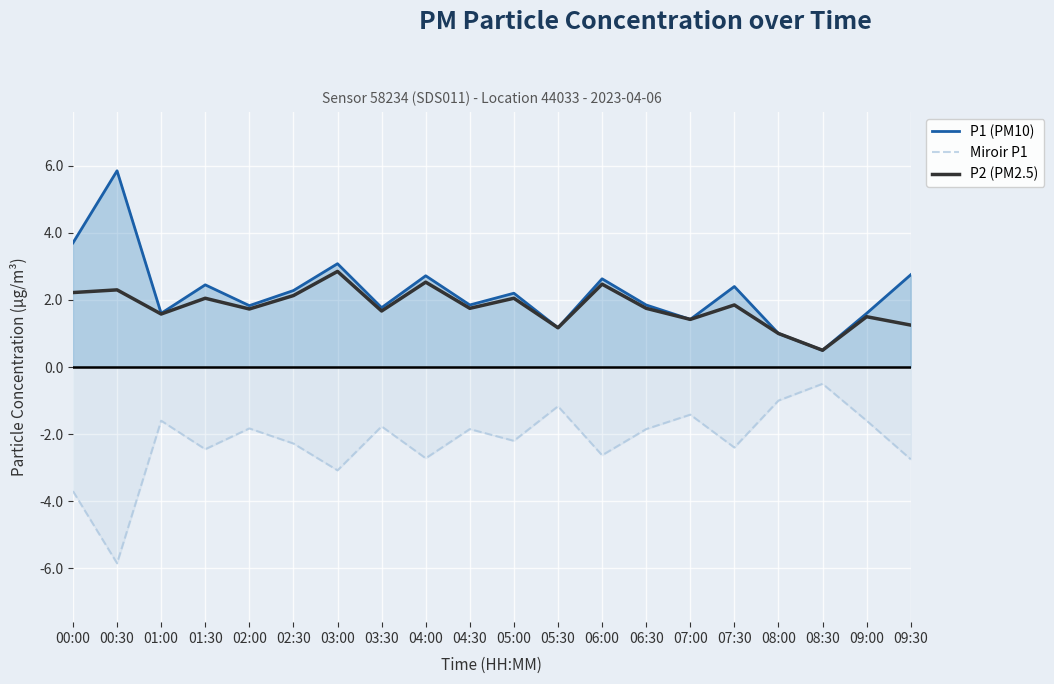

What is the difference between the maximum and minimum values in the Miroir P1 series?

5.3